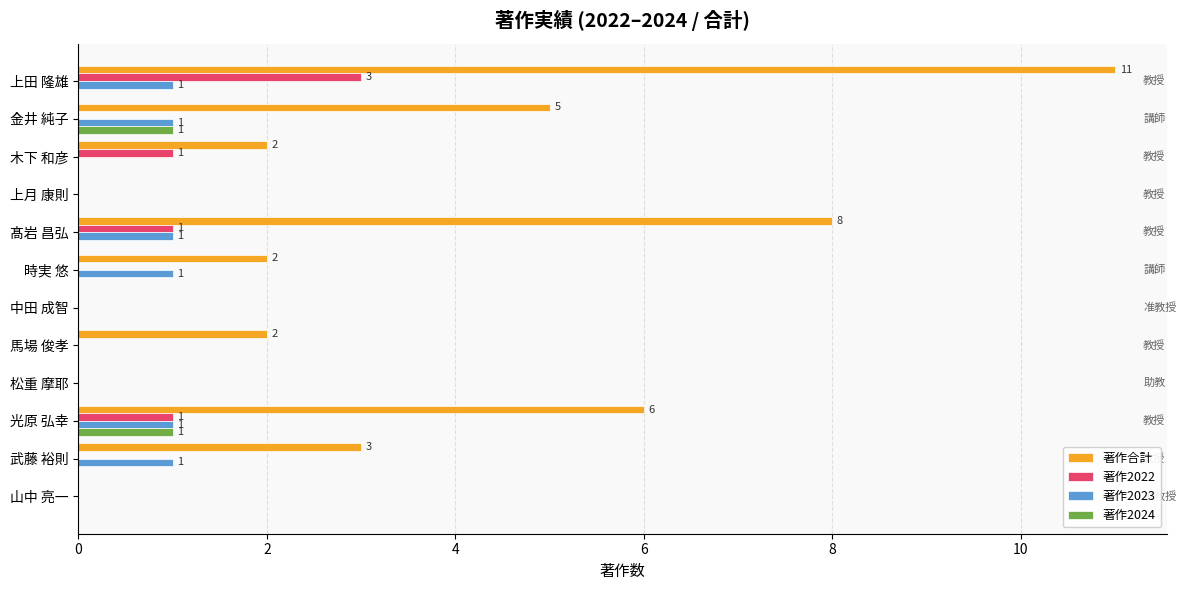

What is the sum of all 著作2022 values?

6